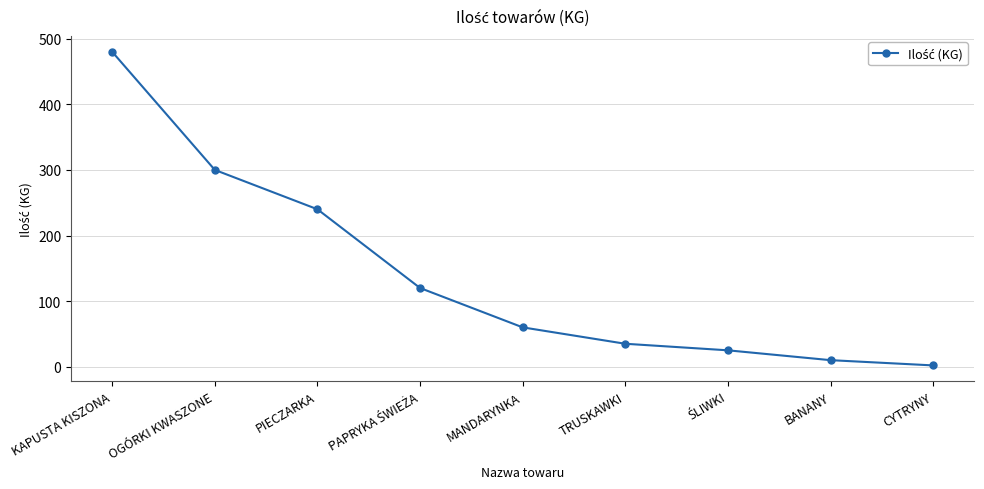

Does the chart display data point markers on the line(s)?

Yes